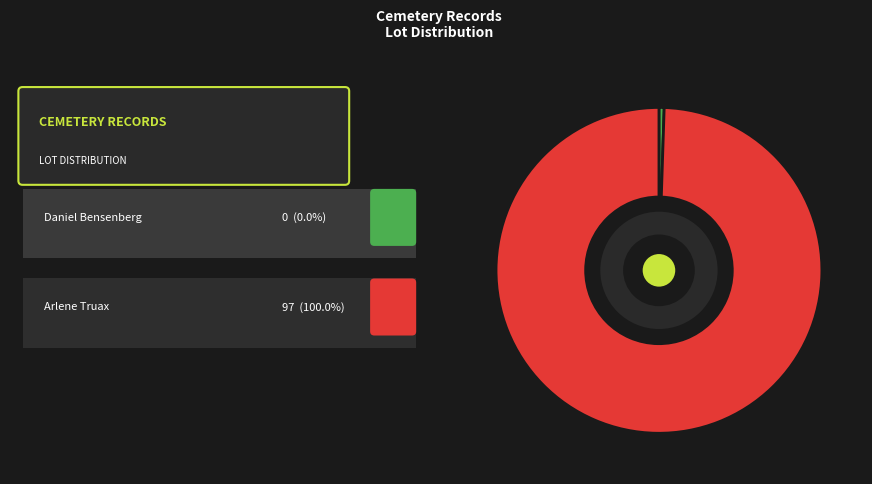

Does any single category account for the majority?

Yes